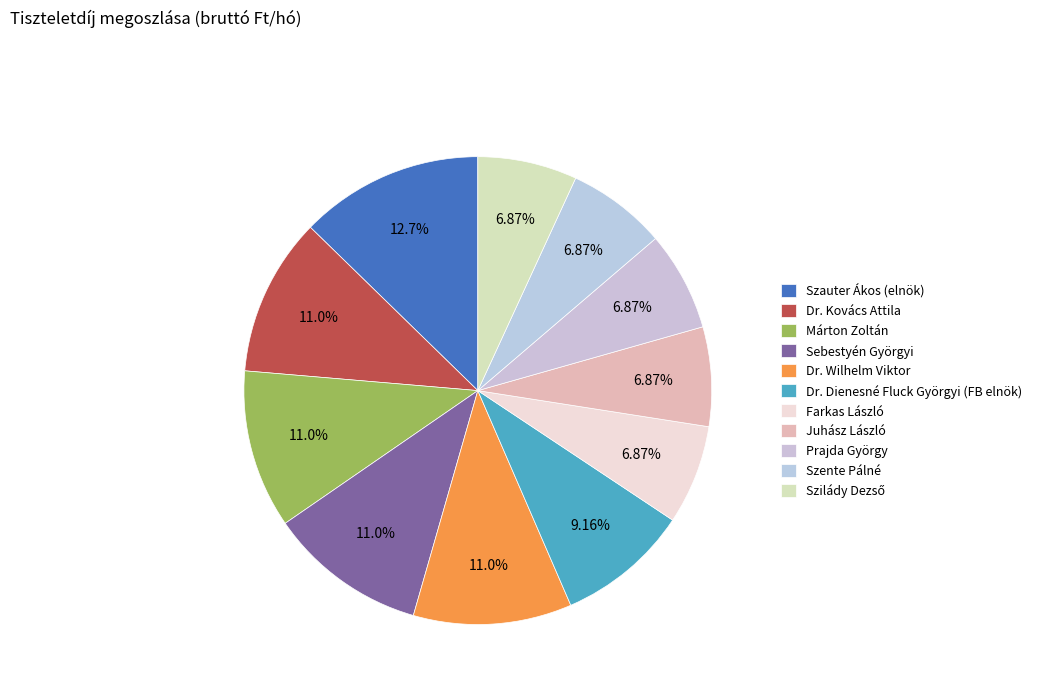

The Sebestyén Györgyi slice represents 11% of the pie. True or false?

True